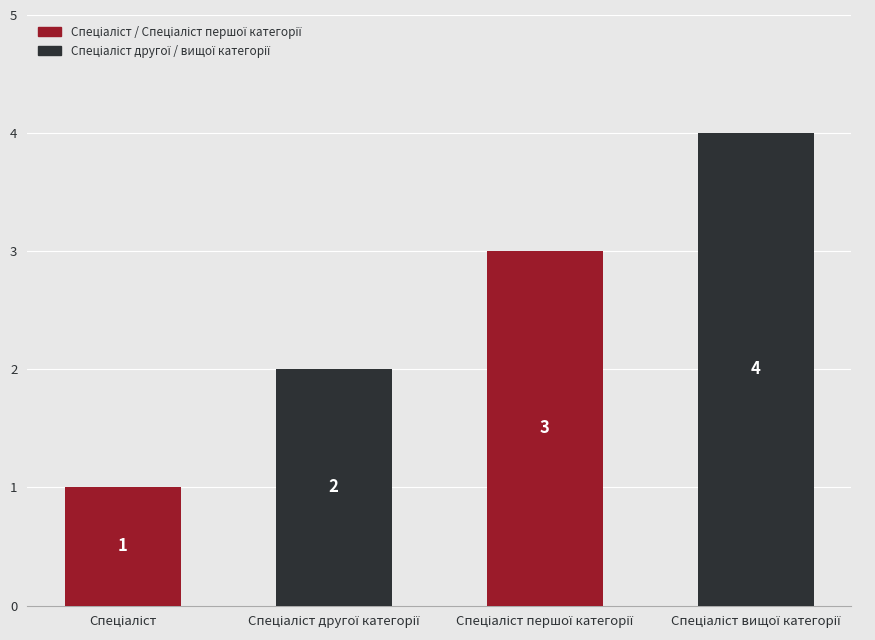

What is the maximum value shown in the chart?

4